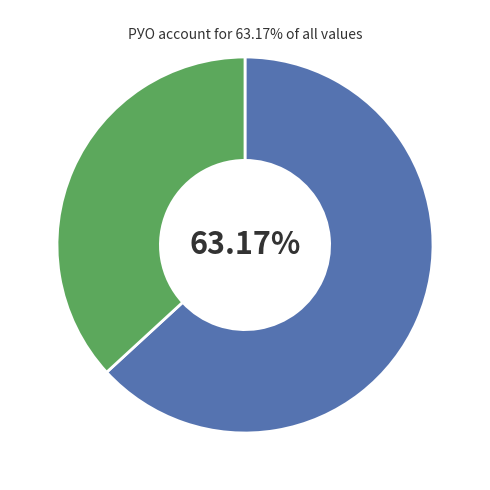

Is there any slice that represents more than half of the pie?

Yes